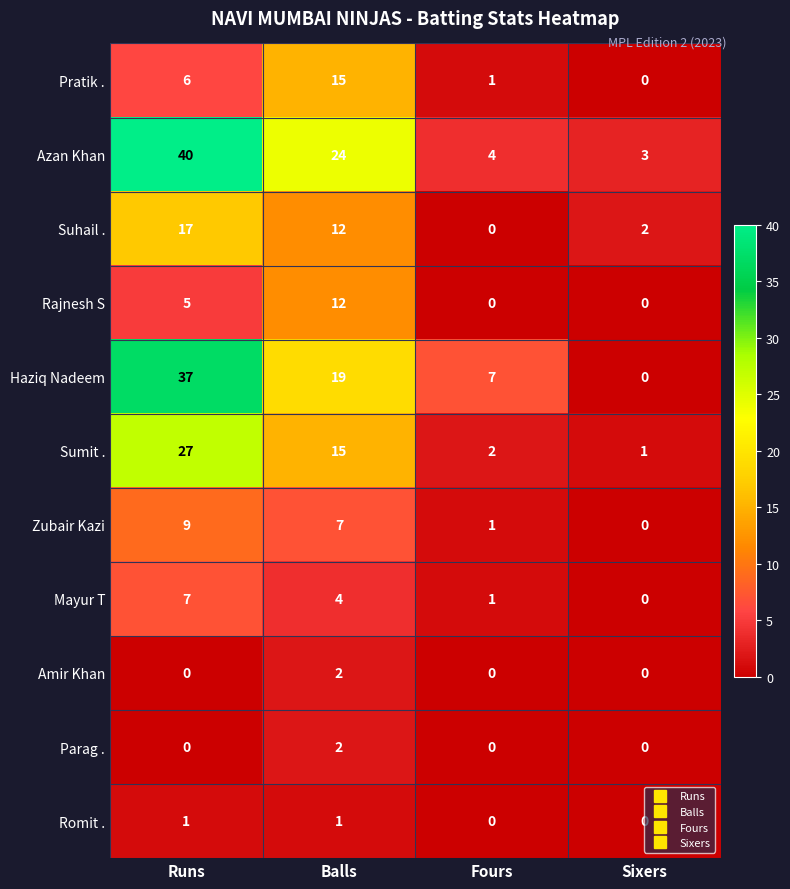

What is the approximate value of Azan Khan at Runs, to the nearest 5?

40